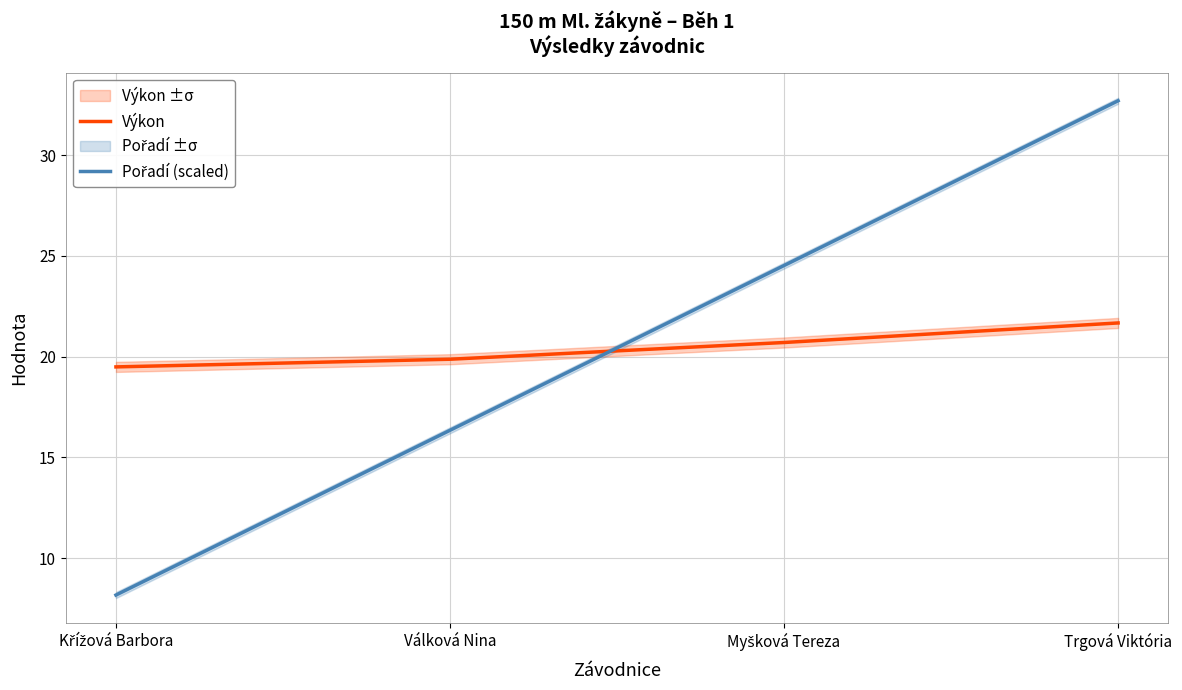

How many lines are shown in the chart?

2